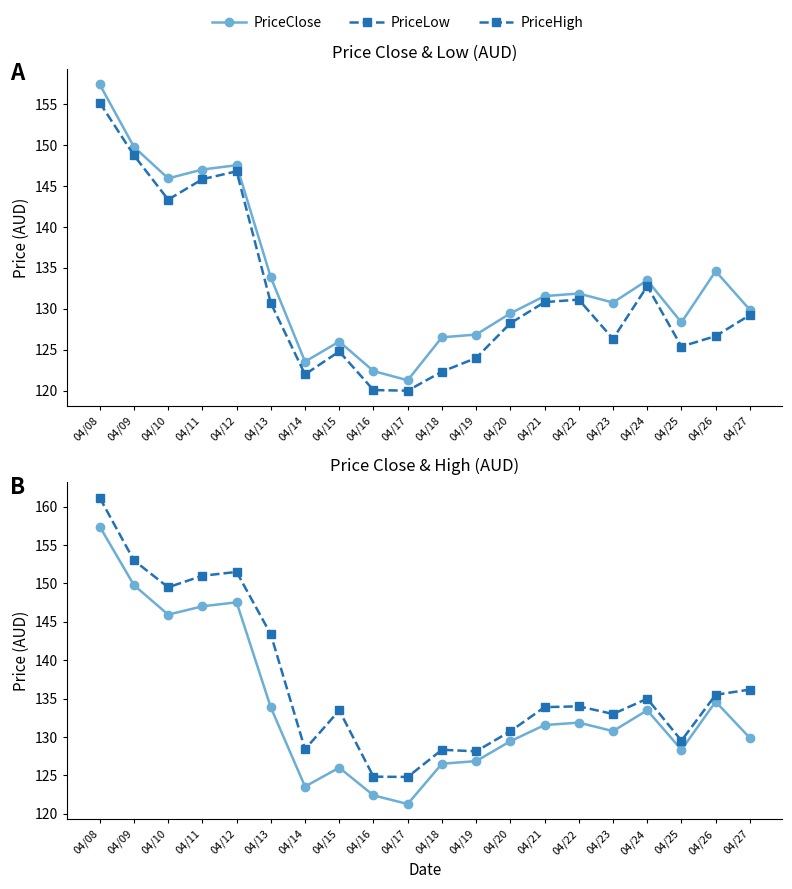

What is the value of the PriceLow point at the 8th from the left?

124.8